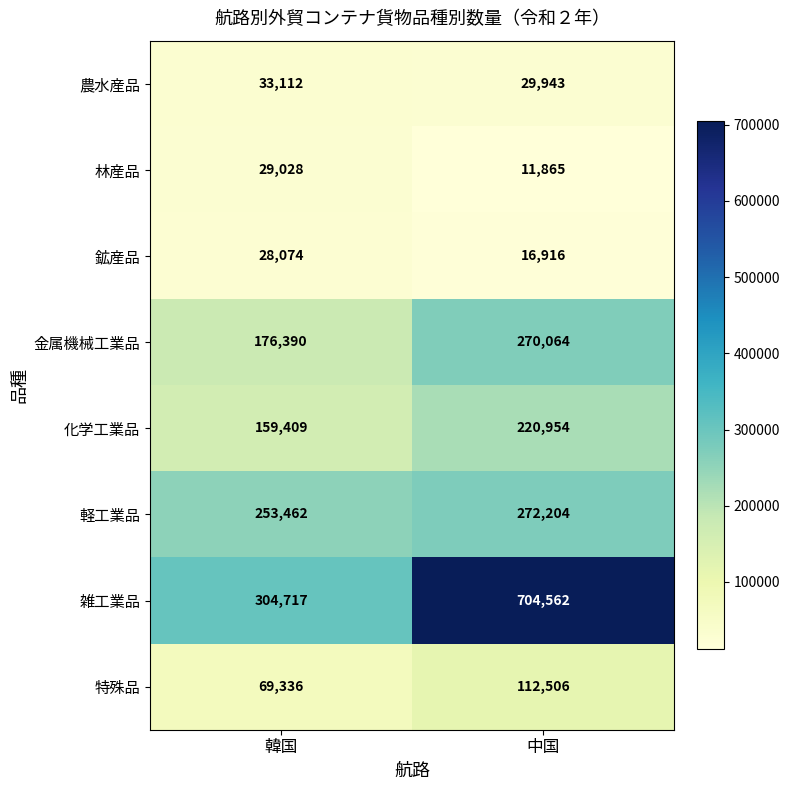

Reading left to right, extract all data points from this chart.

農水産品: 韓国=33112	中国=29943
林産品: 韓国=29028	中国=11865
鉱産品: 韓国=28074	中国=16916
金属機械工業品: 韓国=176390	中国=270064
化学工業品: 韓国=159409	中国=220954
軽工業品: 韓国=253462	中国=272204
雑工業品: 韓国=304717	中国=704562
特殊品: 韓国=69336	中国=112506